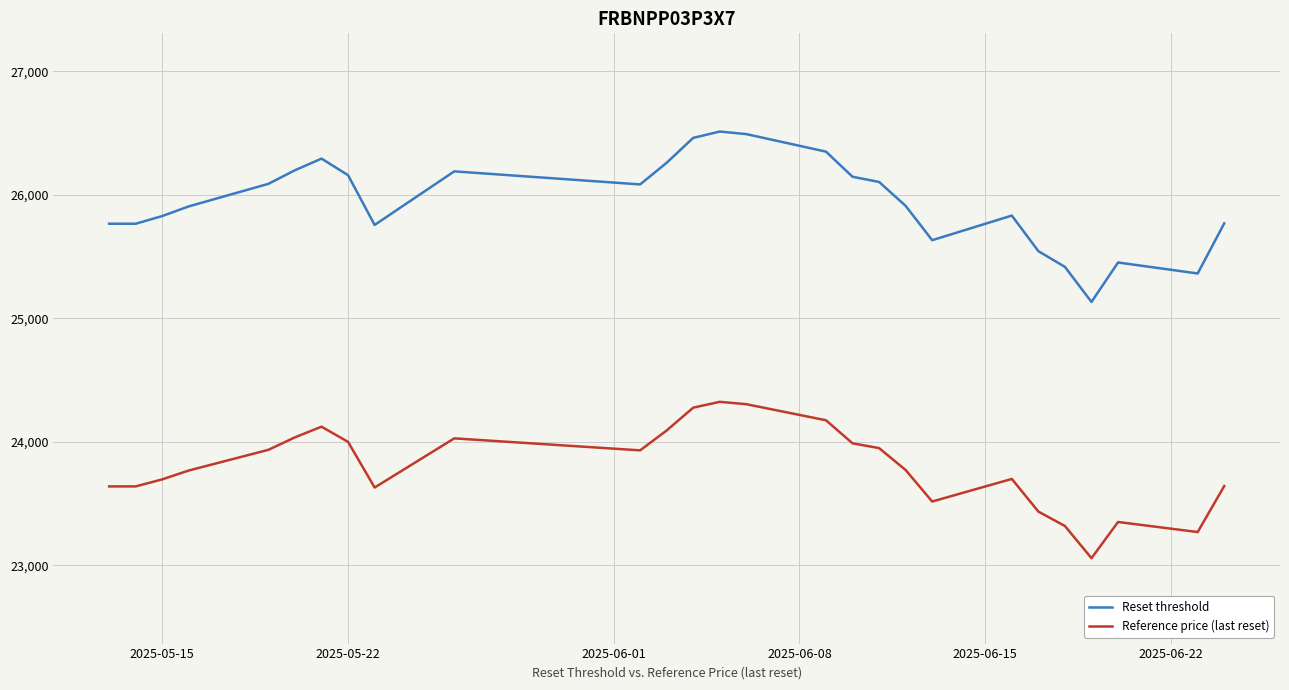

List the series in order of their overall mean, highest first.

Reset threshold, Reference price (last reset)